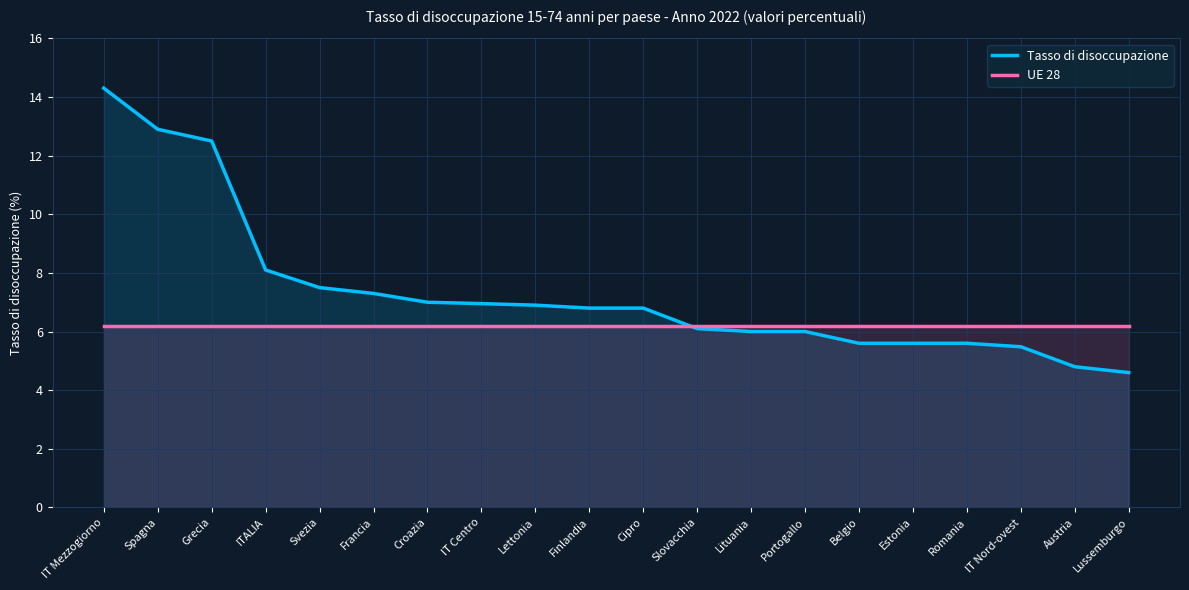

What is the label of the 1st point from the left?

IT Mezzogiorno